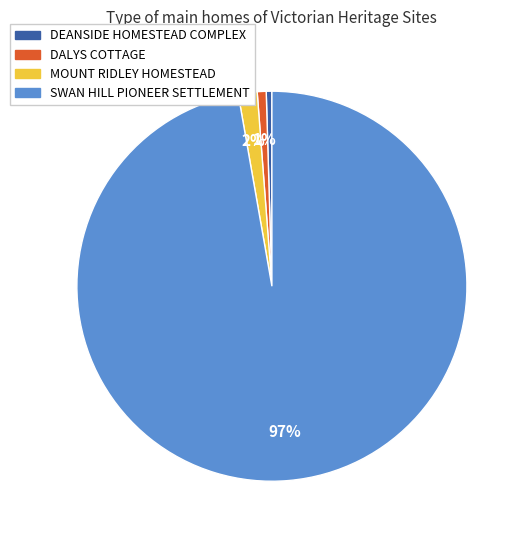

Combined, do DALYS COTTAGE and SWAN HILL PIONEER SETTLEMENT account for over 50%?

Yes